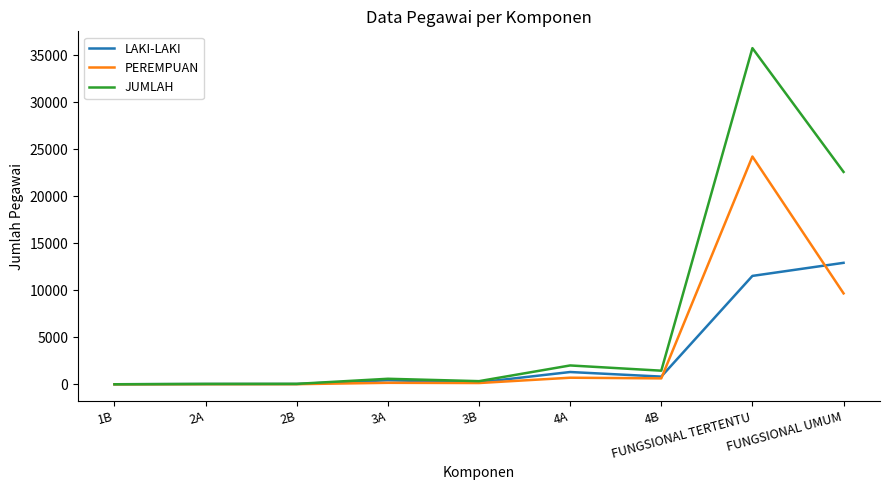

At FUNGSIONAL TERTENTU, list the series in order from largest to smallest.

JUMLAH, PEREMPUAN, LAKI-LAKI